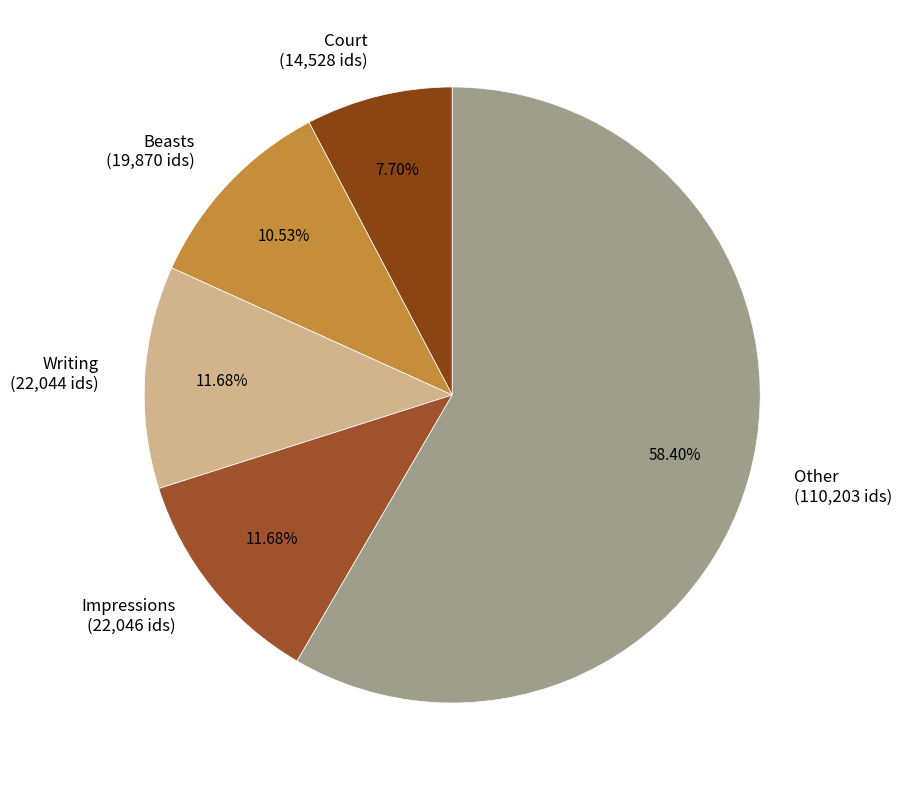

Which slice represents more than half of the pie?

Other